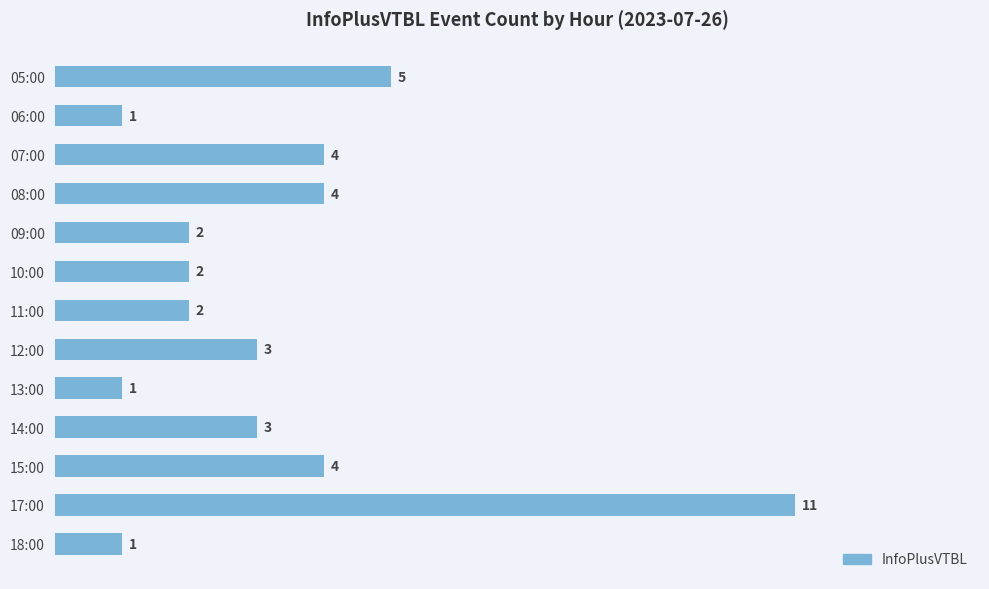

What is the value of the 10th bar from the top?

3